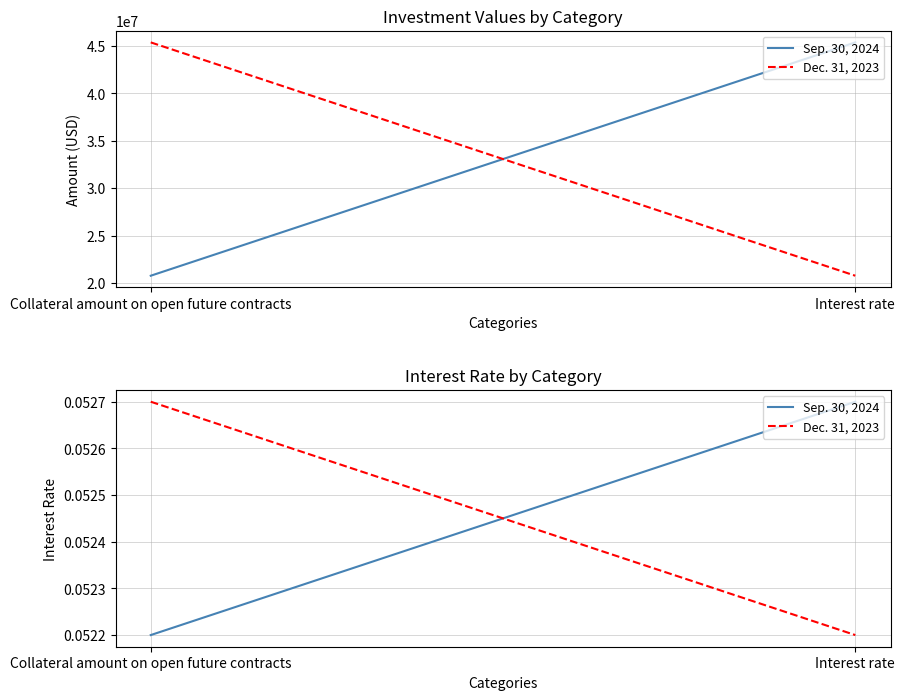

Where is Dec. 31, 2023 nearest to the value 0?

Interest rate